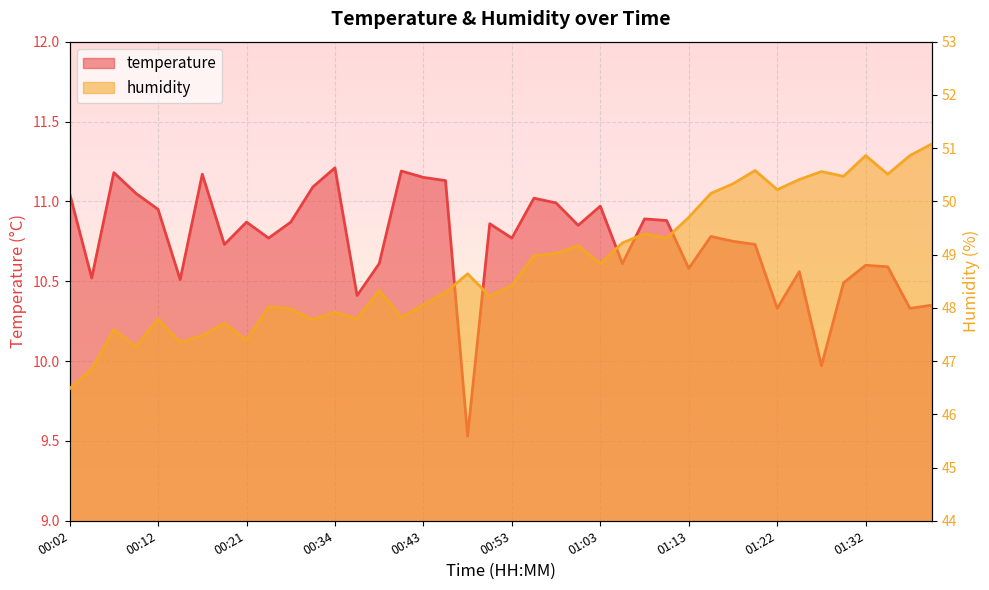

What are all the series names shown in the legend?

temperature, humidity